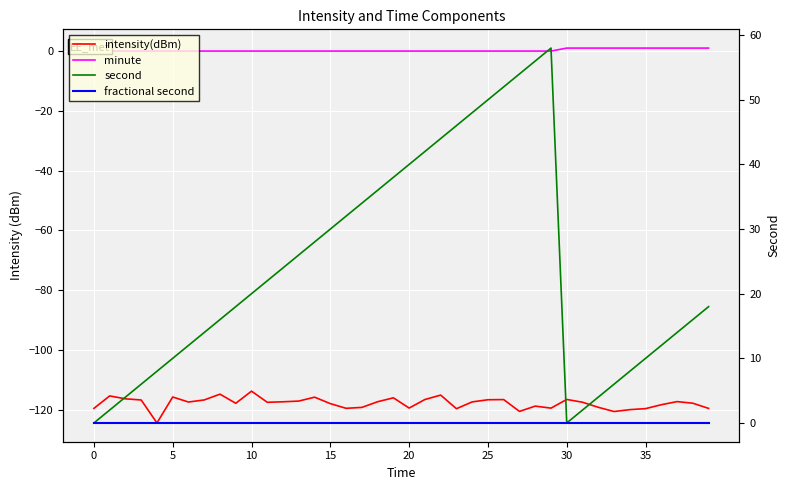

Rank the series at 11 from highest to lowest value.

second, minute, fractional second, intensity(dBm)